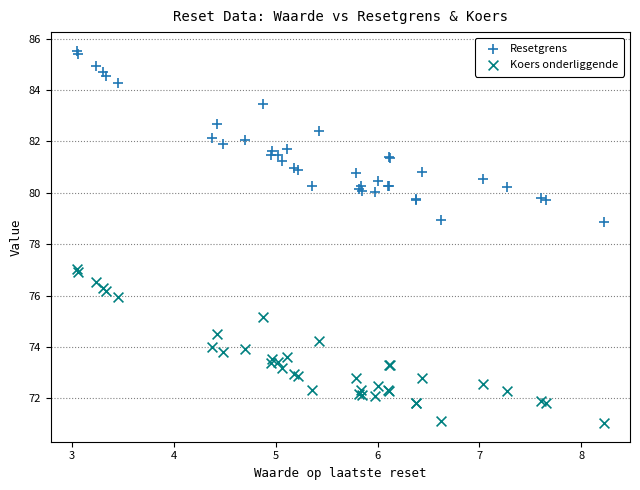

Which series has the largest Y range (max minus min)?

Resetgrens